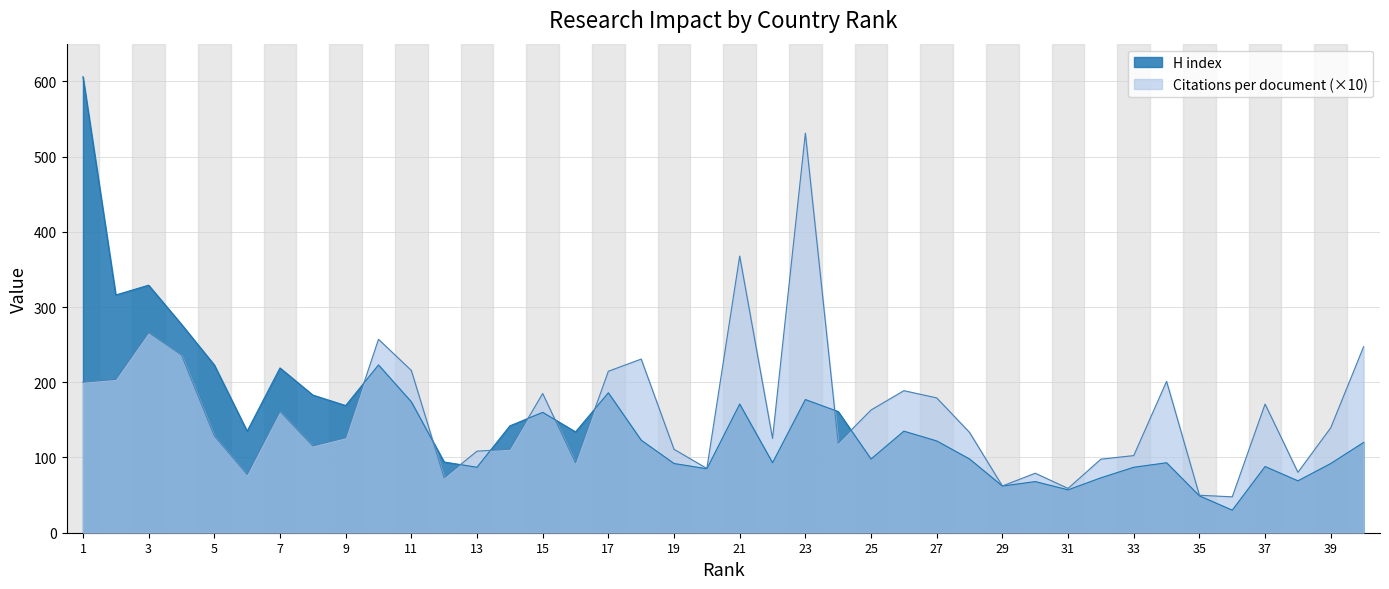

What is the maximum value for H index?

606.0